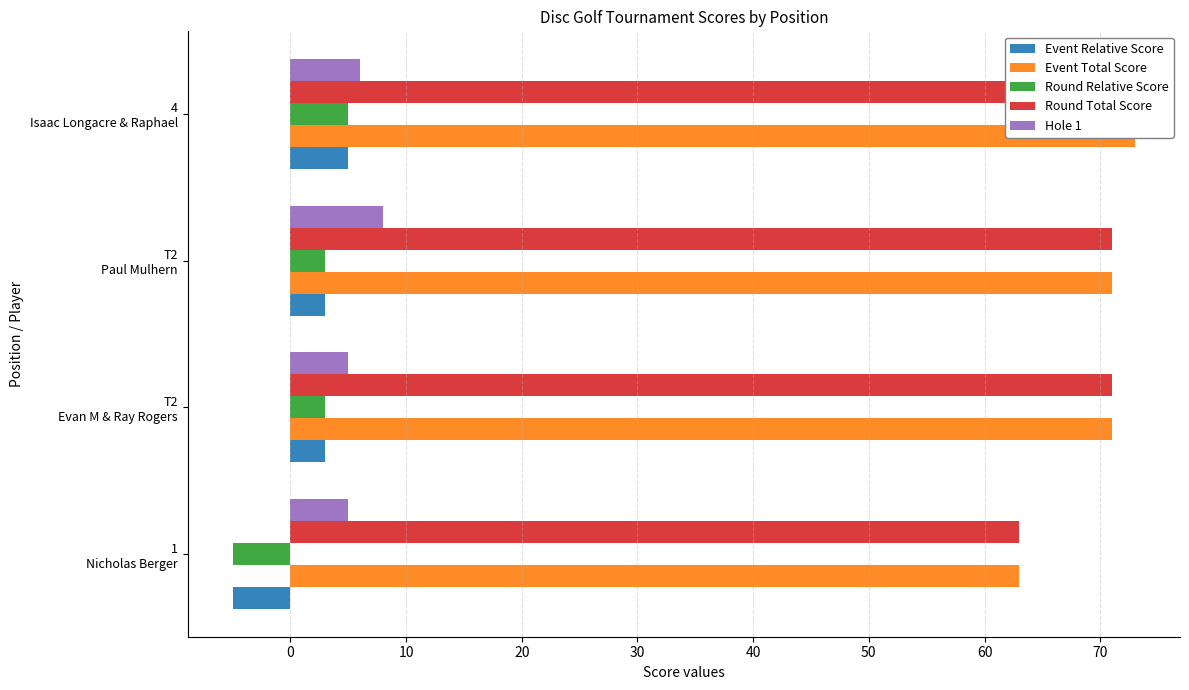

How many bars are there in each group?

5